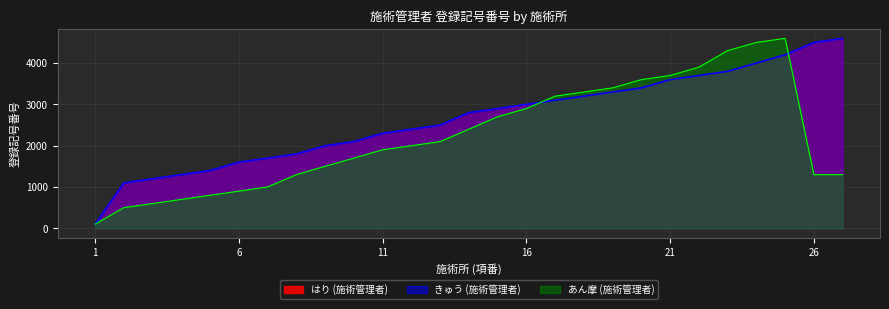

Between 13 and 27, which is larger?

27